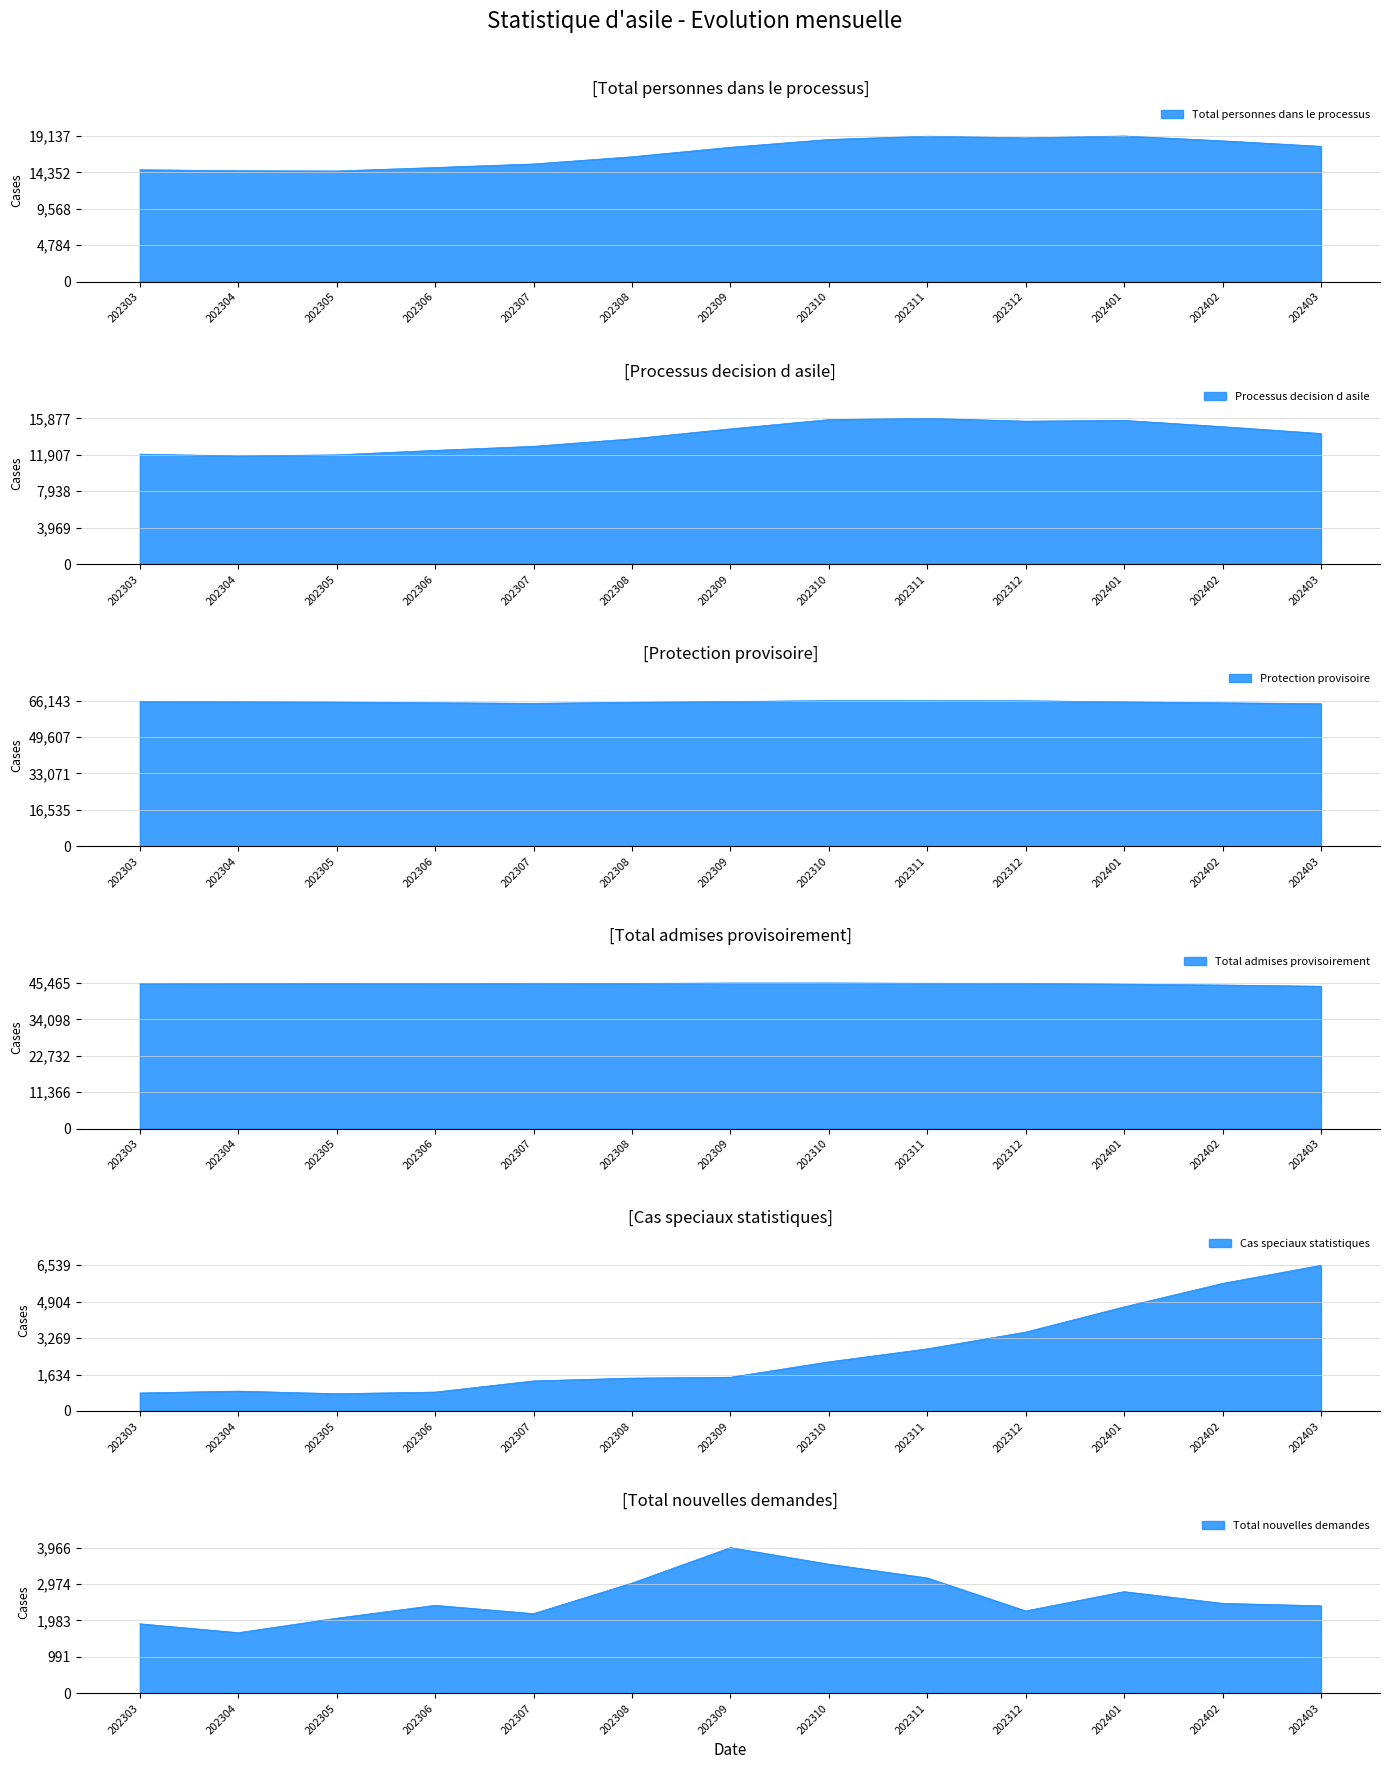

What is the difference between the maximum and minimum values in the Total personnes dans le processus series?

4597